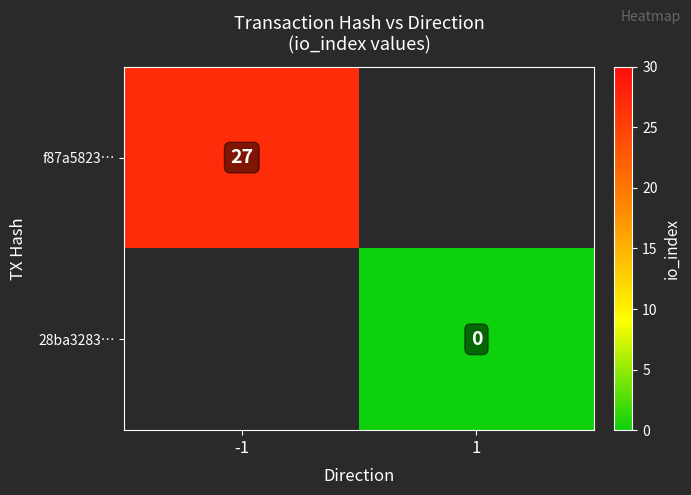

How many series are shown in this chart?

2